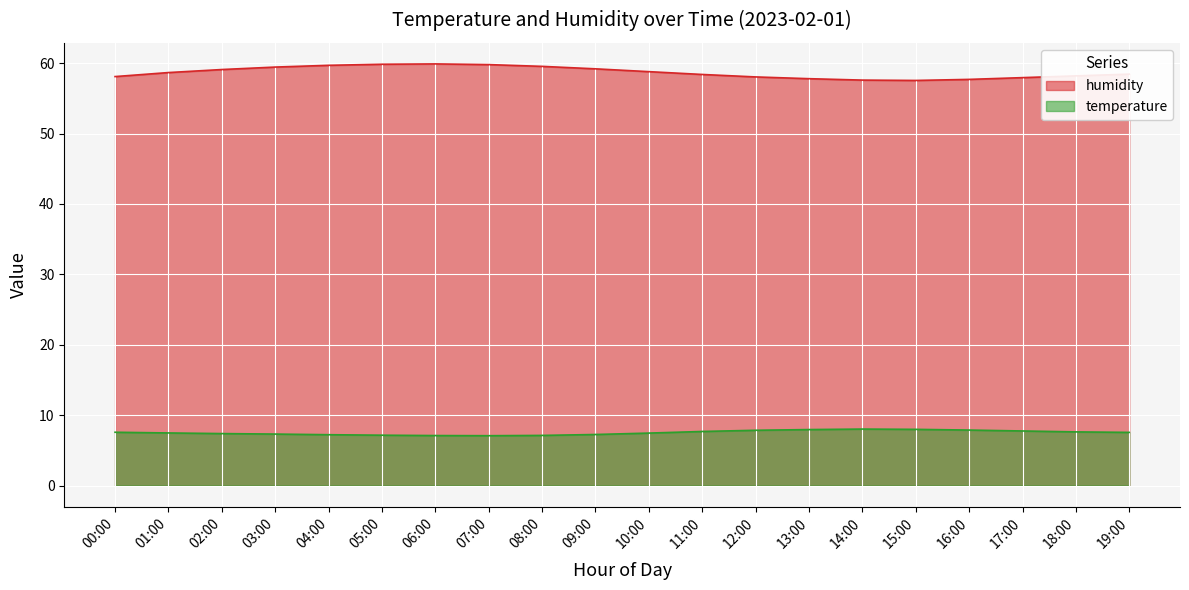

True or false: humidity and temperature cross at least once.

False